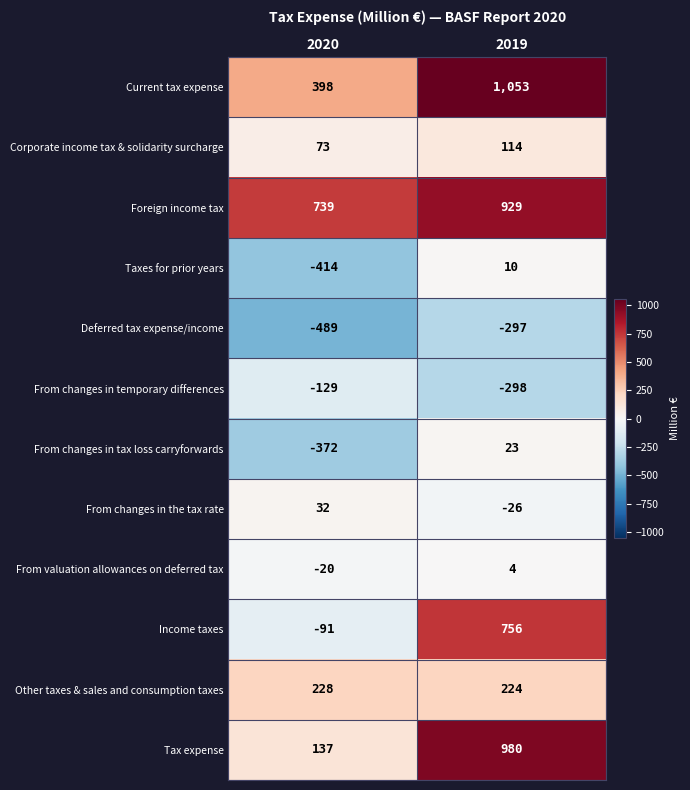

Reading left to right, extract all data points from this chart.

Current tax expense: 398	1053
Corporate income tax & solidarity surcharge: 73	114
Foreign income tax: 739	929
Taxes for prior years: -414	10
Deferred tax expense/income: -489	-297
From changes in temporary differences: -129	-298
From changes in tax loss carryforwards: -372	23
From changes in the tax rate: 32	-26
From valuation allowances on deferred tax: -20	4
Income taxes: -91	756
Other taxes & sales and consumption taxes: 228	224
Tax expense: 137	980